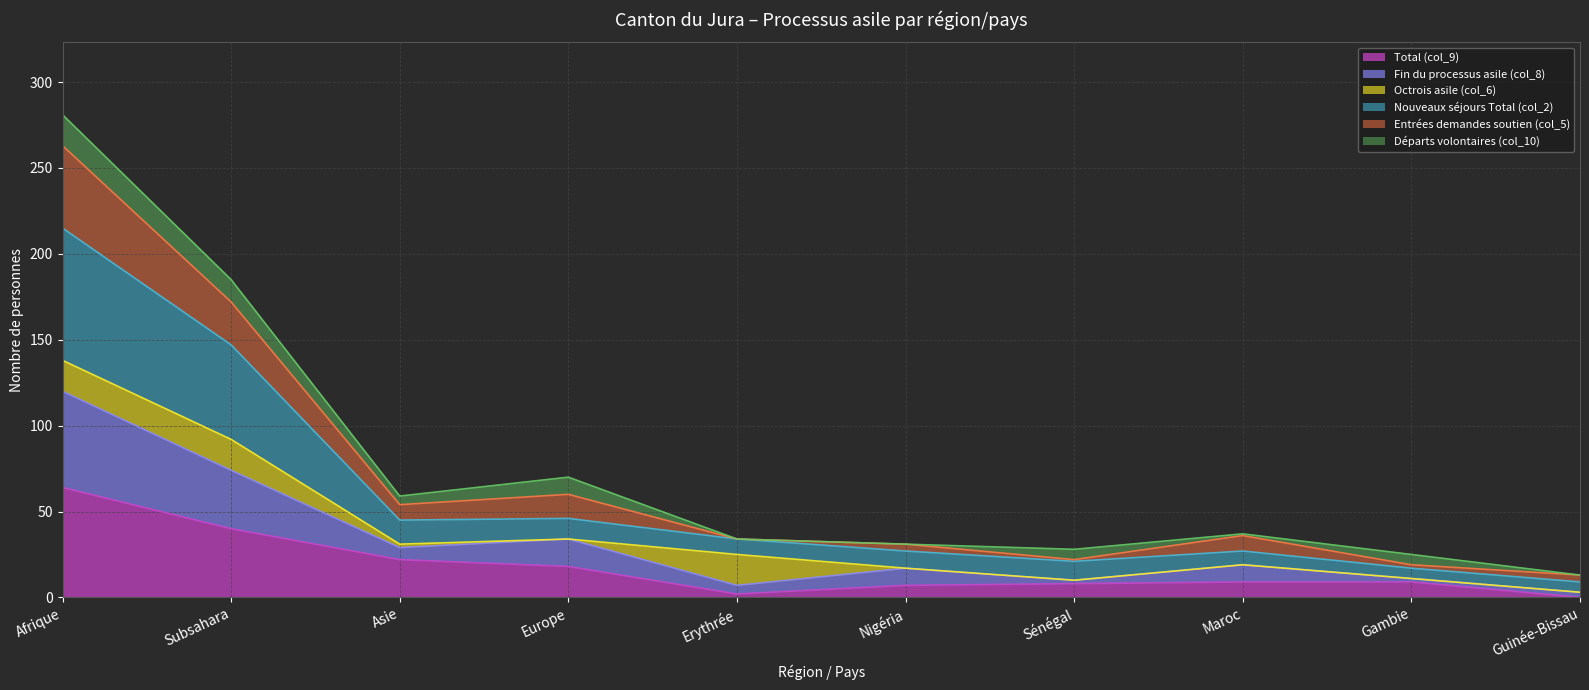

Does the chart display data point markers on the line(s)?

No